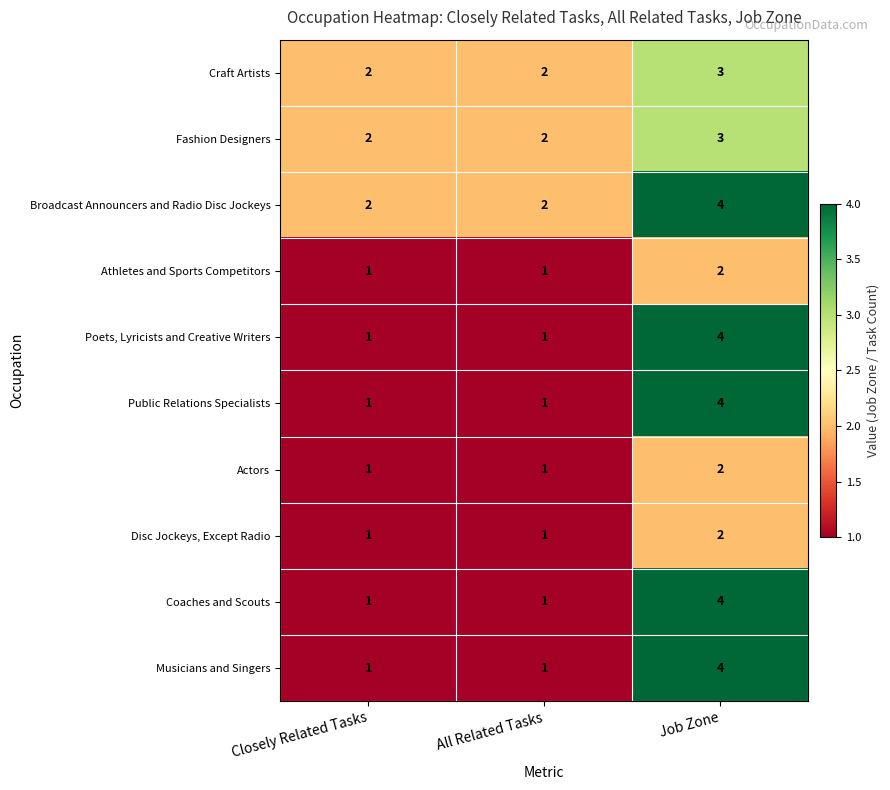

Reading left to right, what are all the values shown in this chart?

Craft Artists: 2	2	3
Fashion Designers: 2	2	3
Broadcast Announcers and Radio Disc Jockeys: 2	2	4
Athletes and Sports Competitors: 1	1	2
Poets, Lyricists and Creative Writers: 1	1	4
Public Relations Specialists: 1	1	4
Actors: 1	1	2
Disc Jockeys, Except Radio: 1	1	2
Coaches and Scouts: 1	1	4
Musicians and Singers: 1	1	4